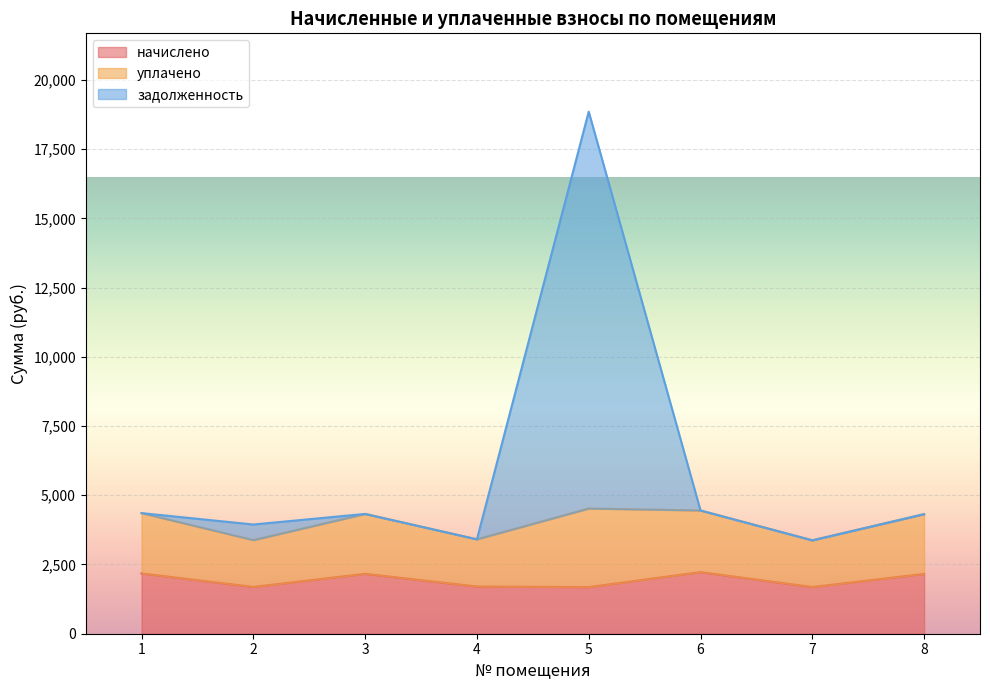

What is the difference between the maximum and minimum values in the задолженность series?

15480.1